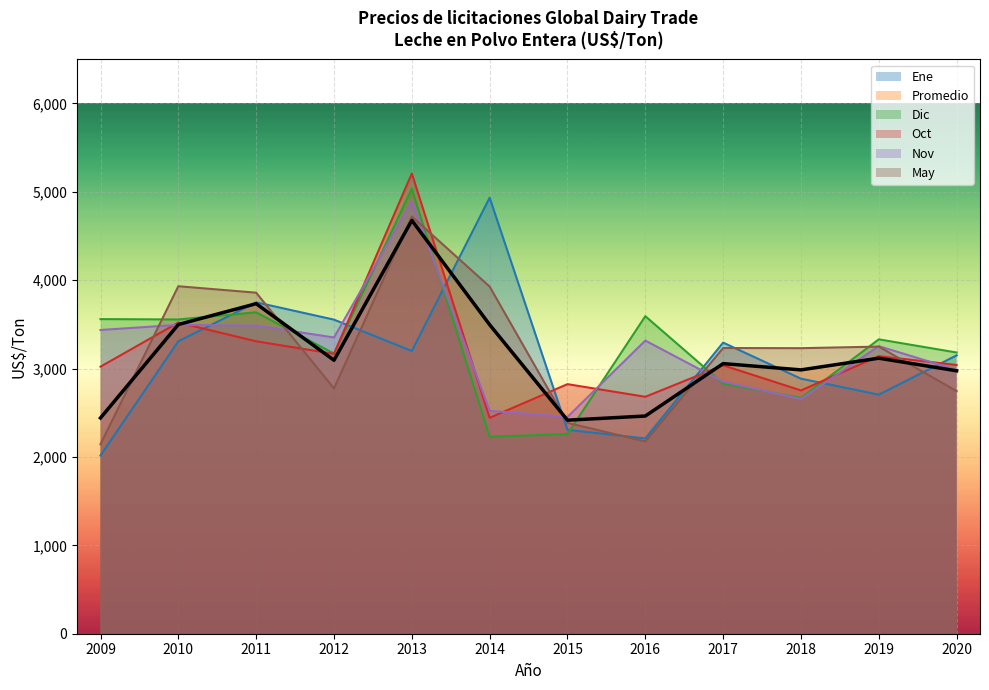

Which has a higher value, 2020 or 2018?

2020